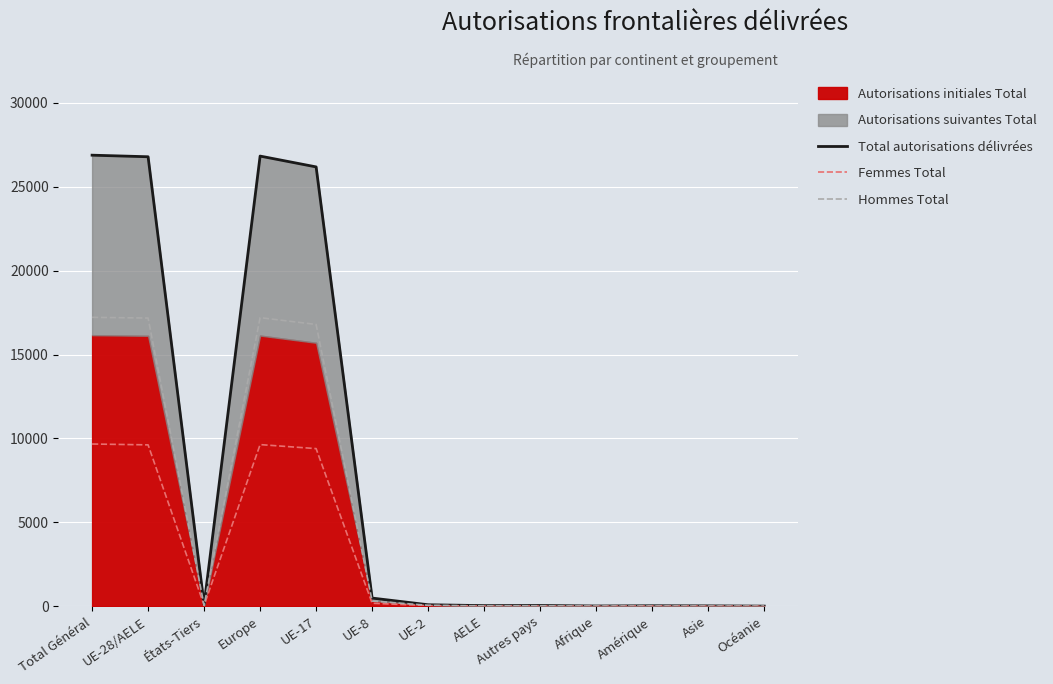

How many data points in Total autorisations délivrées are less than 84?

6